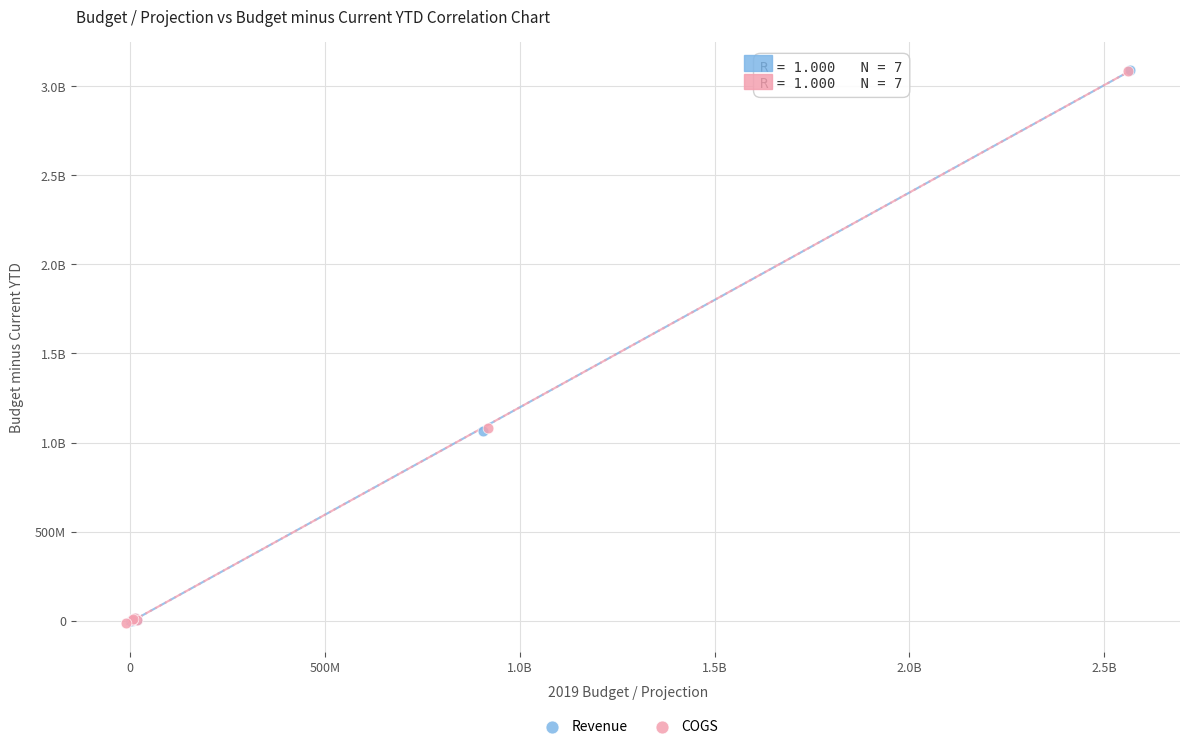

What are all the series names shown in the legend?

Revenue, COGS